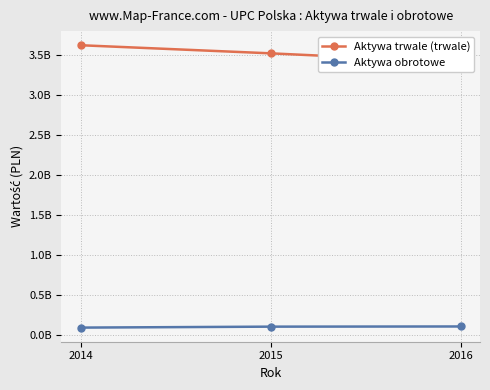

How many data points in Aktywa trwale (trwale) are above 3521514441?

2